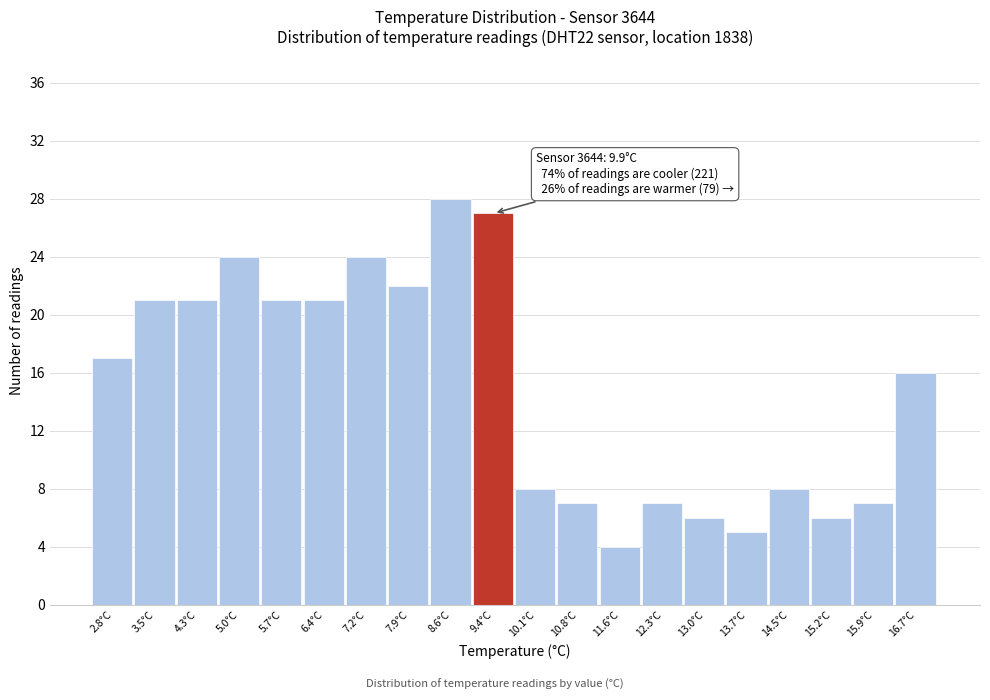

Reading left to right, extract all data points from this chart.

17	21	21	24	21	21	24	22	28	27	8	7	4	7	6	5	8	6	7	16